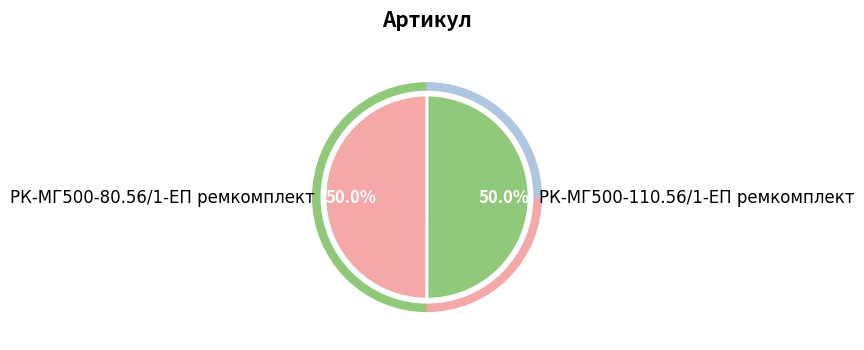

What percentage is the РК-МГ500-110.56/1-ЕП ремкомплект slice, to the nearest percent?

50%